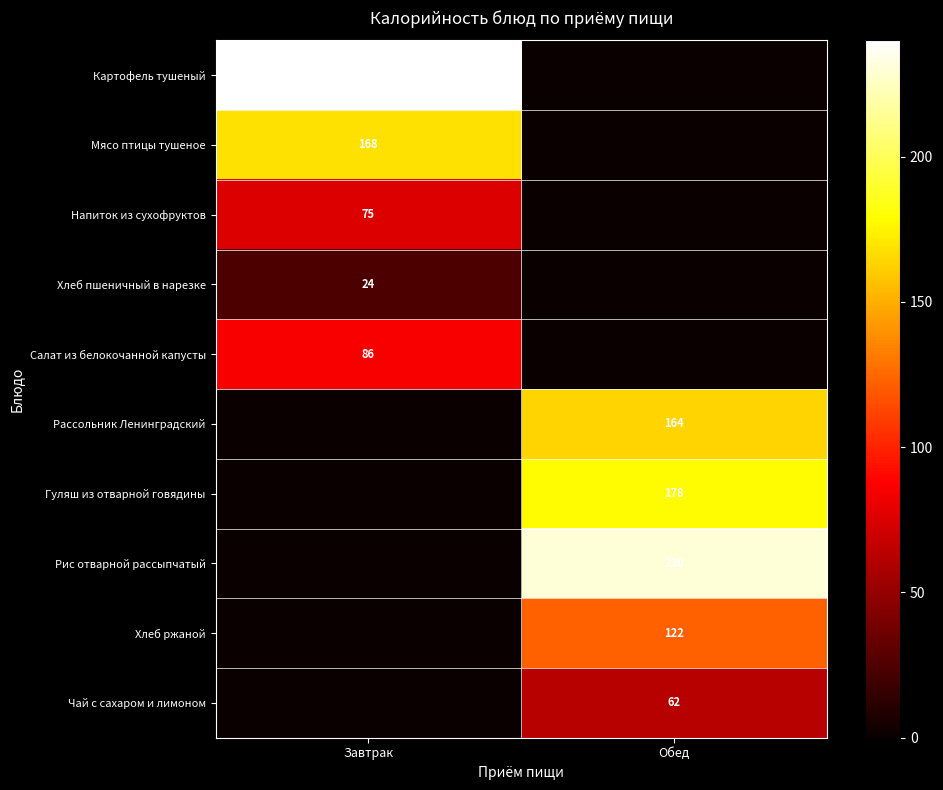

How many Напиток из сухофруктов values are between 0 and 75?

2